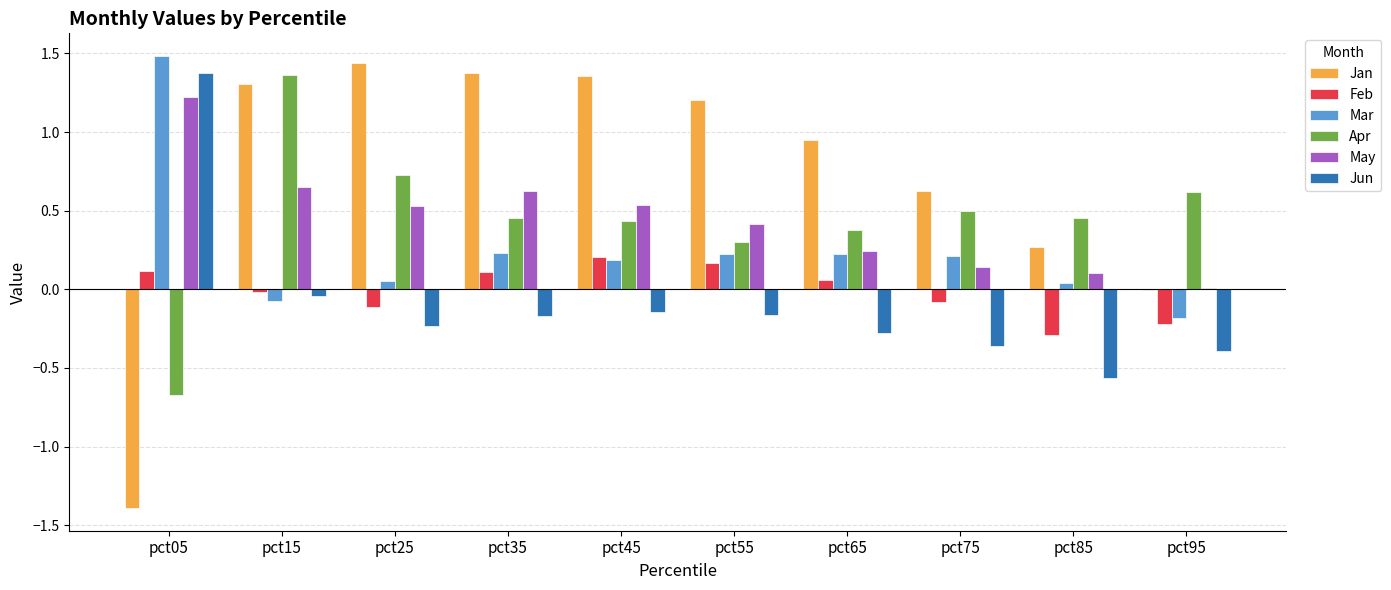

Which category has the highest value in the May series?

pct05